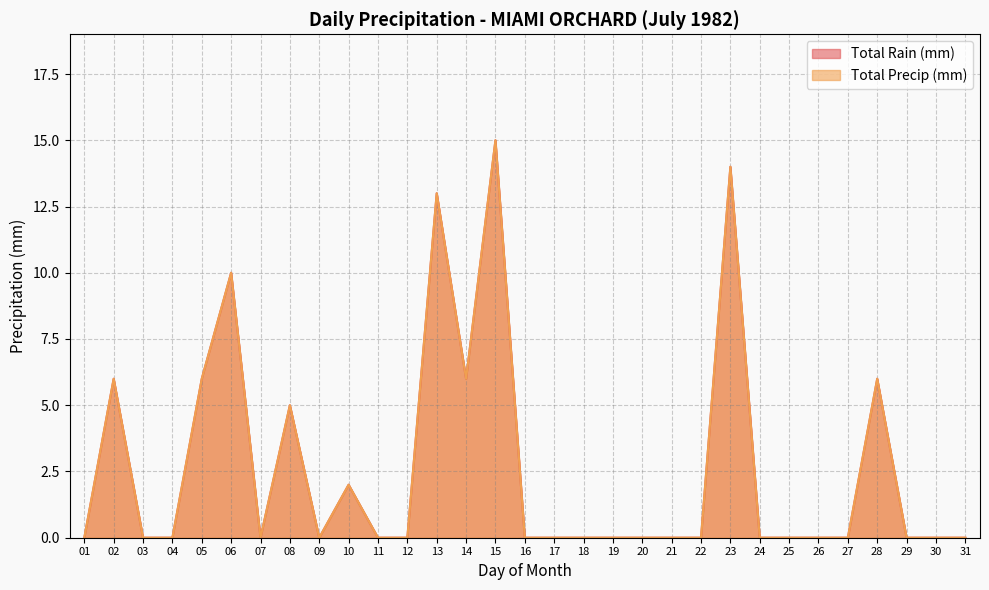

How many lines are shown in the chart?

2